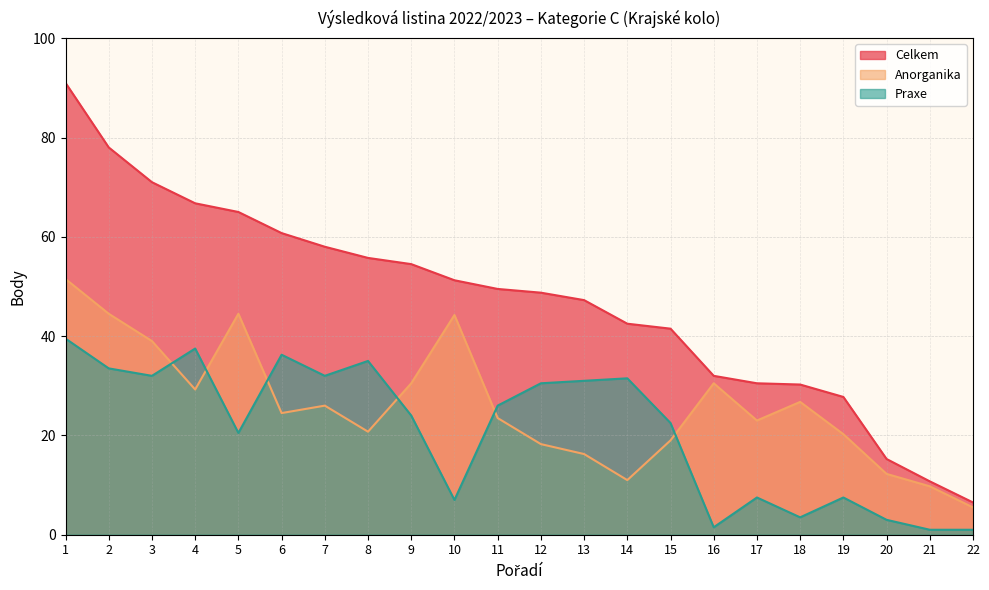

Which category has the highest value across all series?

1